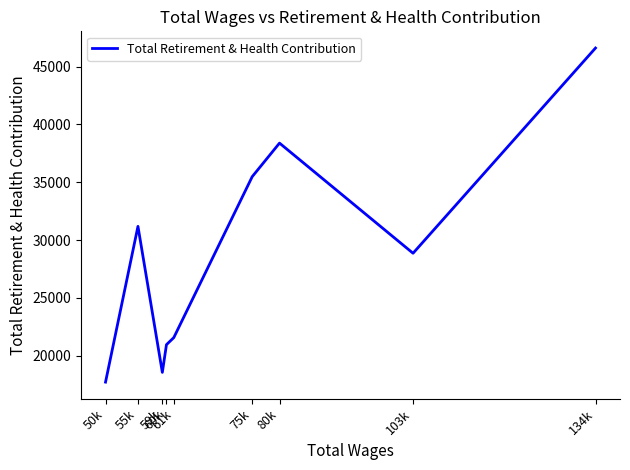

List the labels in order of value, largest first.

134k, 80k, 75k, 55k, 103k, 61k, 60k, 59k, 50k